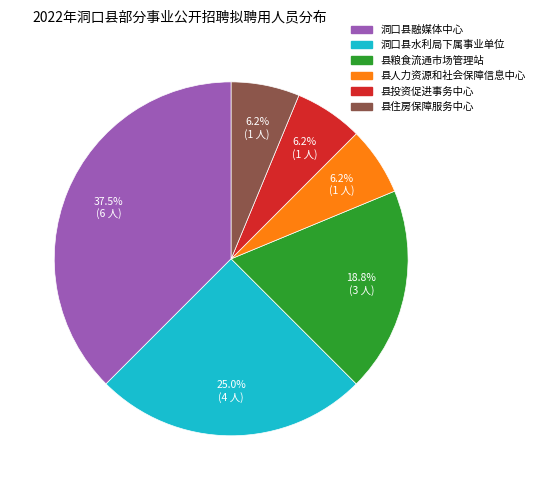

Does 洞口县水利局下属事业单位 account for over 50% of the chart?

No